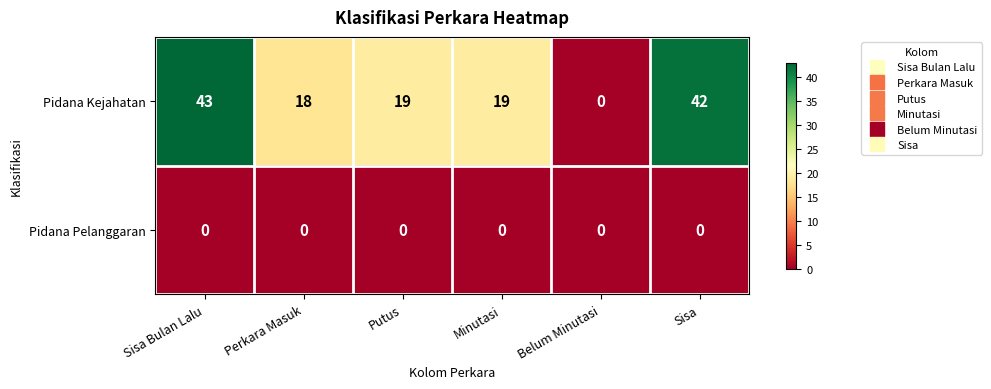

Reading right to left, extract all data points from this chart.

Pidana Kejahatan: Sisa=42	Belum Minutasi=0	Minutasi=19	Putus=19	Perkara Masuk=18	Sisa Bulan Lalu=43
Pidana Pelanggaran: Sisa=0	Belum Minutasi=0	Minutasi=0	Putus=0	Perkara Masuk=0	Sisa Bulan Lalu=0